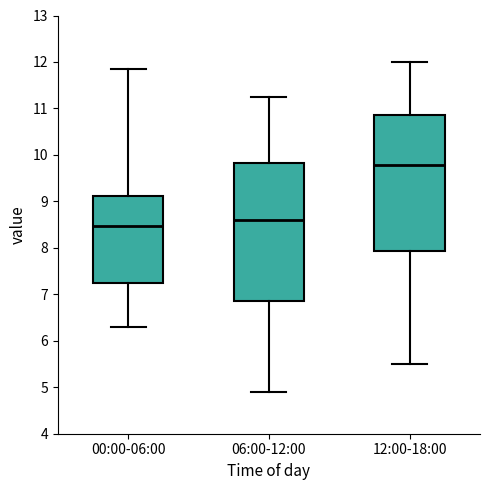

Where does the lower whisker of the box for 06:00-12:00 end on the y-axis? The values are not printed on the chart, so give them approximately, as read against the axis.

4.9